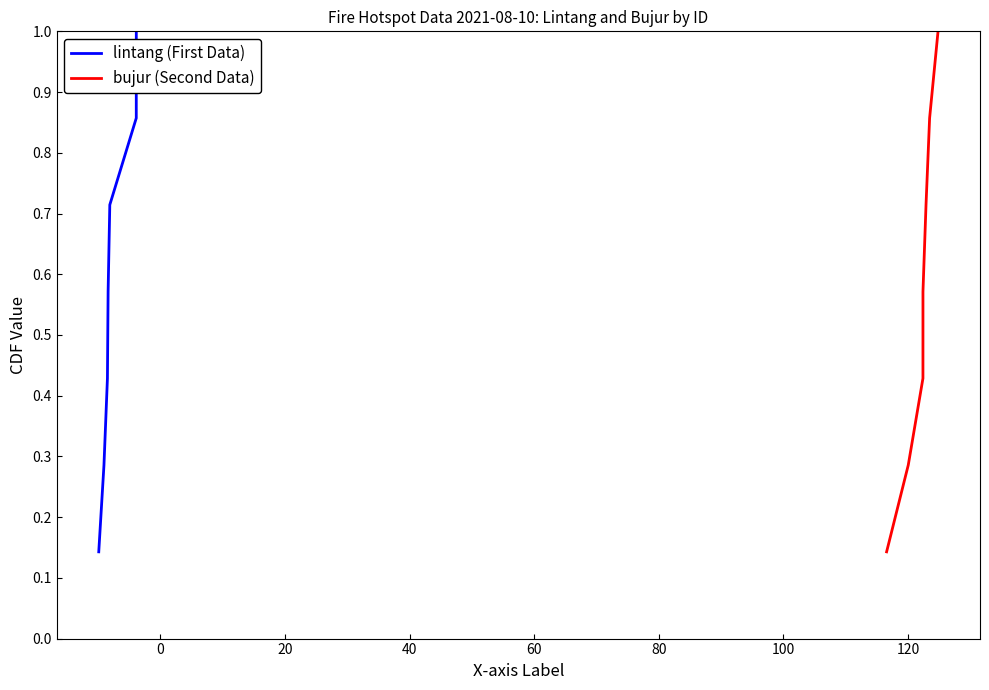

What is the sum of the lintang (First Data) values at 80 and 0?

1.1